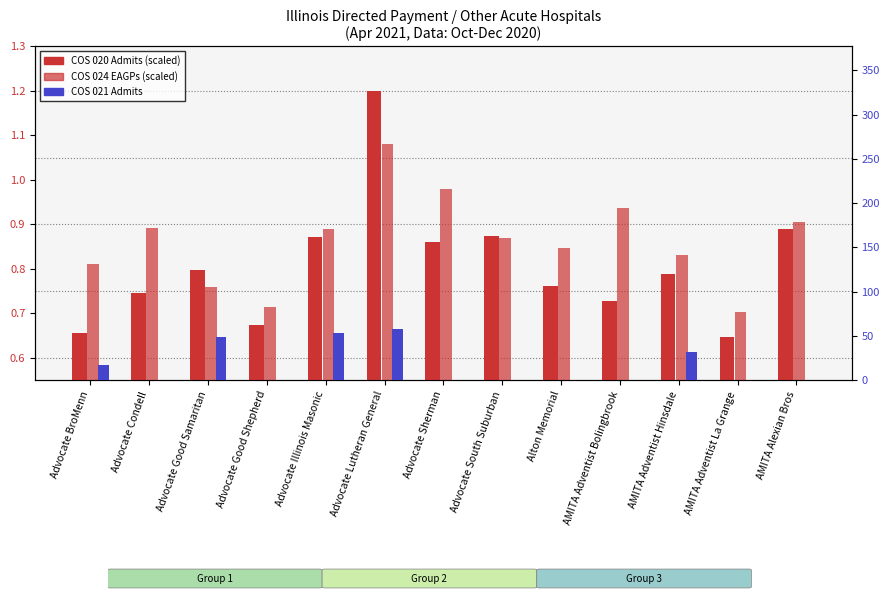

Which category has the highest value in the COS 020 Admits series?

Advocate Lutheran General